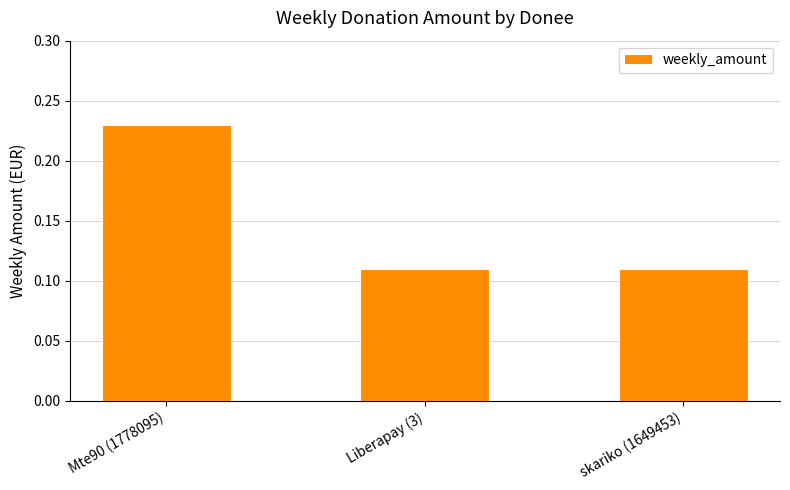

What is the sum of all values?

0.5